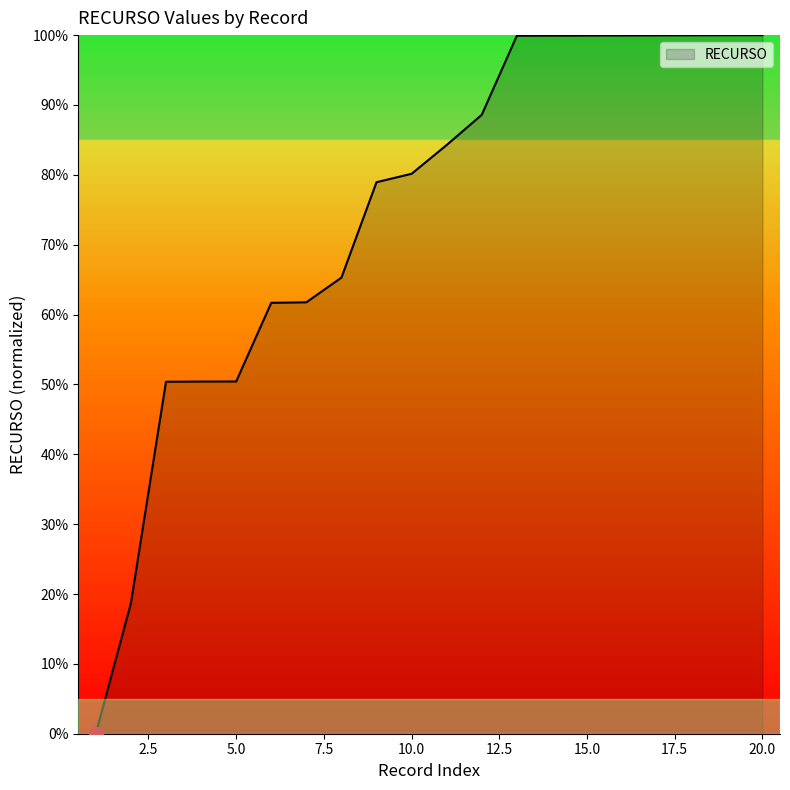

What is the greatest value displayed?

100.0